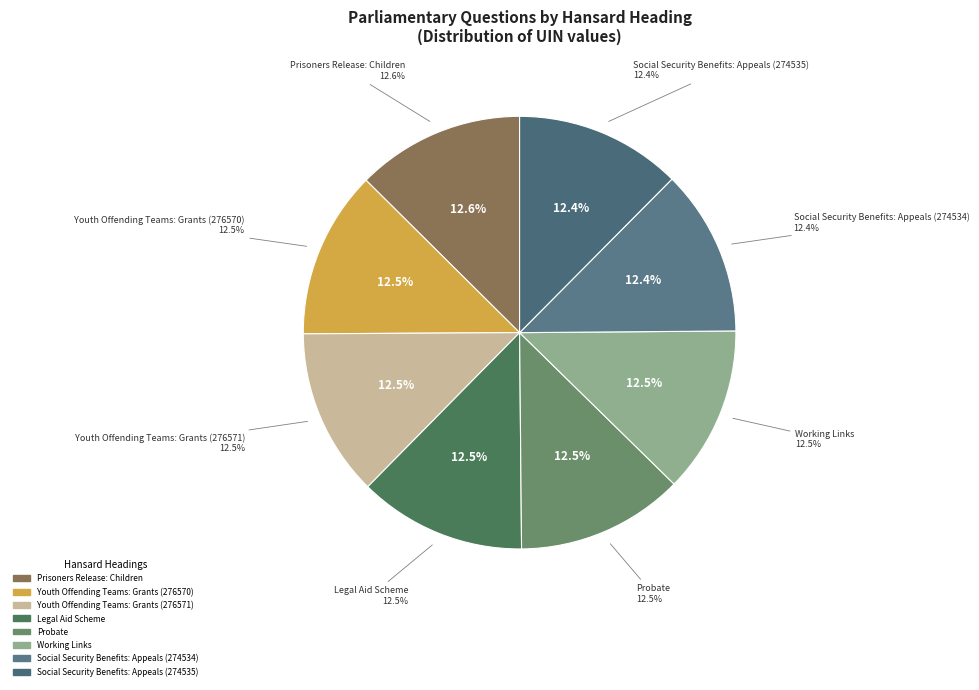

What portion of the pie excludes Working Links?

87.5%